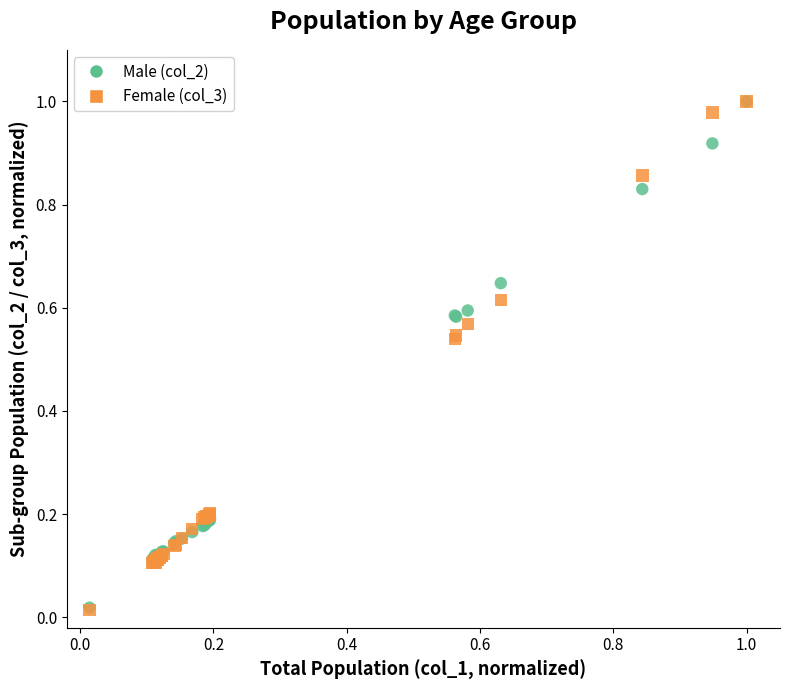

What are all the series names shown in the legend?

Male (col_2), Female (col_3)